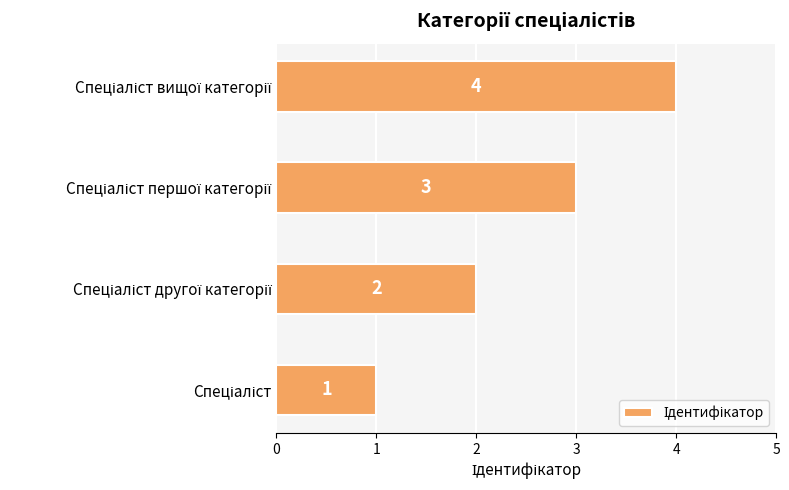

What is the sum of all values?

10